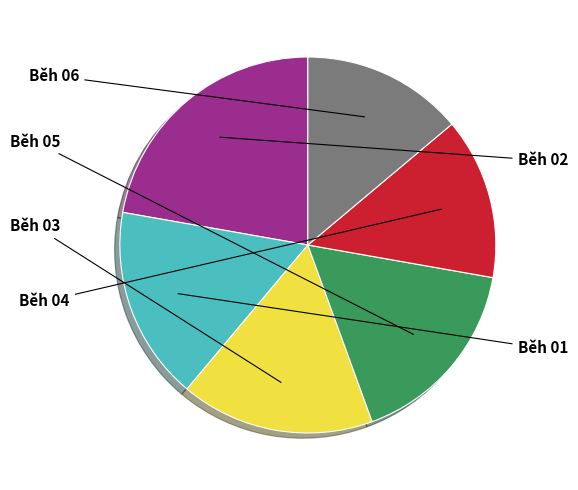

What is the change in value from Běh 03 to Běh 04?

-1